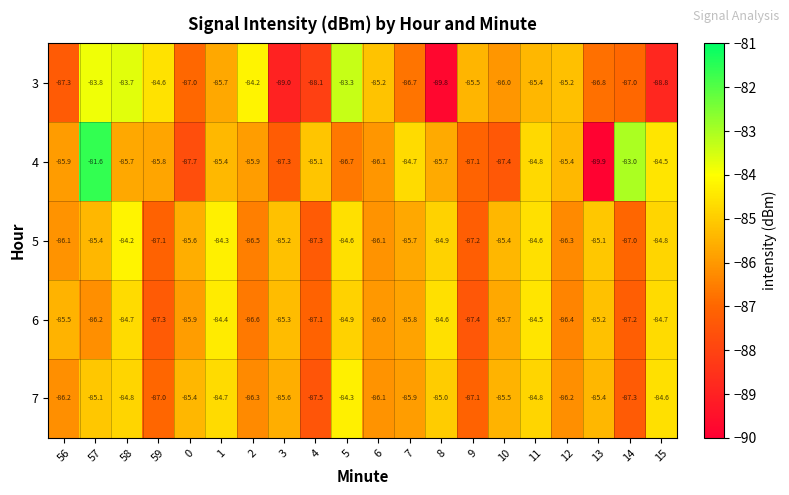

The 6 series shows -86.4 at 12. True or false?

True